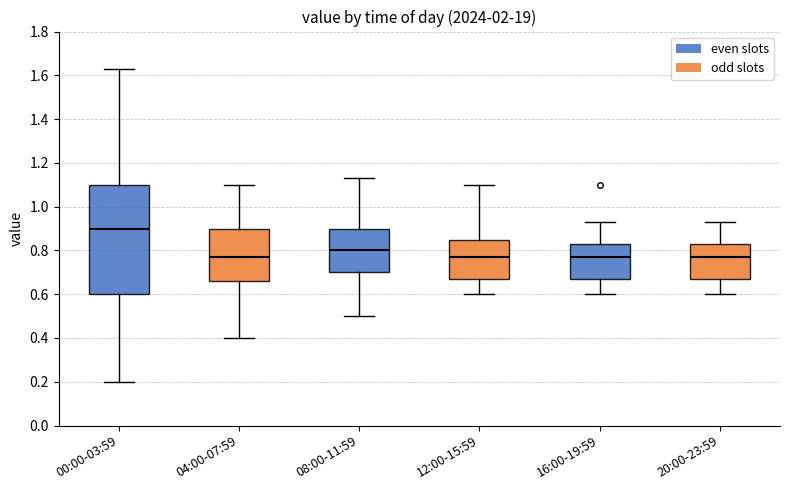

Reading left to right, transcribe this box plot: for each box, give where its median line is, the range the box spans, and where its two whiskers end, as read against the y-axis. The values are not printed on the chart, so give them approximately, as read against the axis.

00:00-03:59: median 0.90, box 0.60 to 1.10, whiskers 0.20 to 1.64
04:00-07:59: median 0.78, box 0.66 to 0.90, whiskers 0.40 to 1.10
08:00-11:59: median 0.80, box 0.70 to 0.90, whiskers 0.50 to 1.14
12:00-15:59: median 0.78, box 0.68 to 0.84, whiskers 0.60 to 1.10
16:00-19:59: median 0.78, box 0.68 to 0.84, whiskers 0.60 to 0.94
20:00-23:59: median 0.78, box 0.68 to 0.84, whiskers 0.60 to 0.94